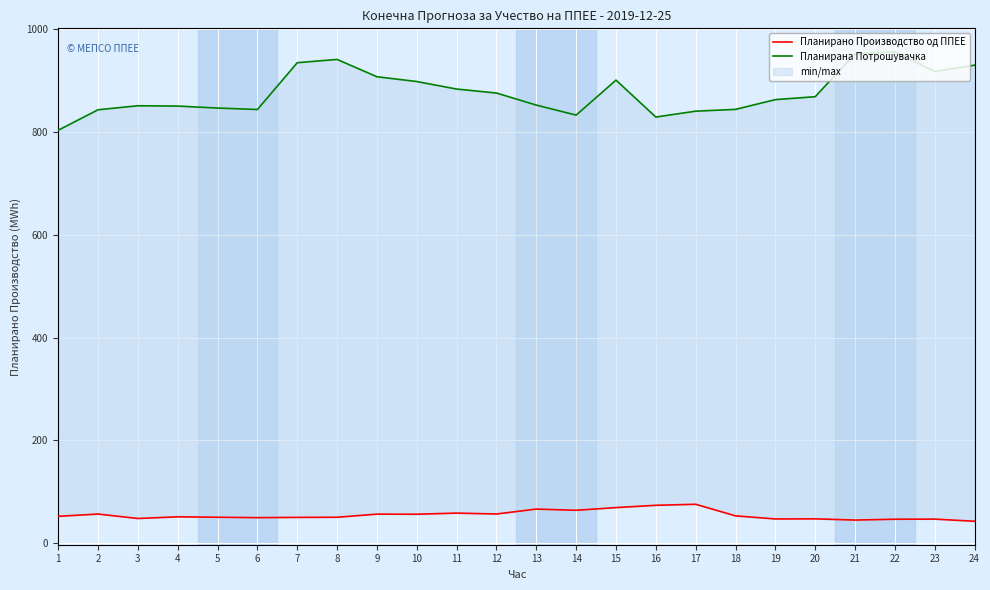

At how many categories does at least one series exceed 914?

6